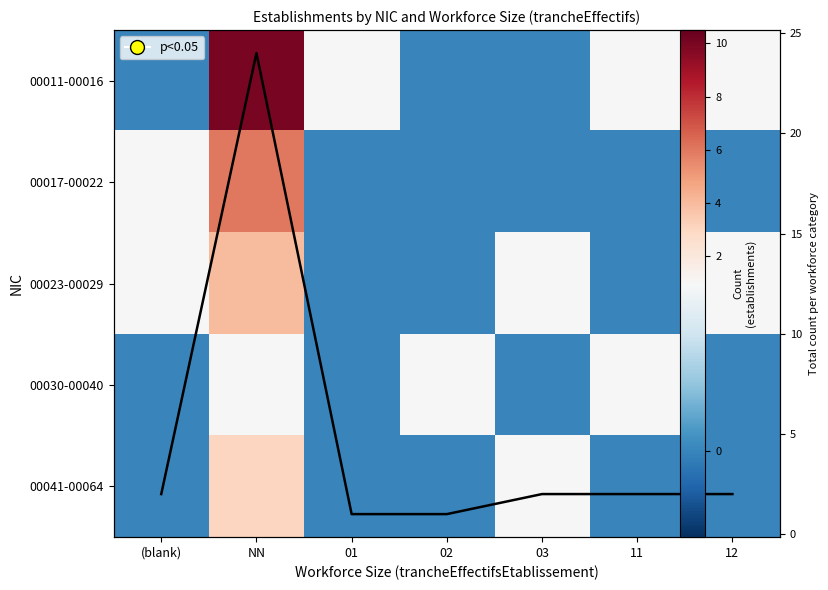

Where is 00017-00022 nearest to the value 3?

(blank)